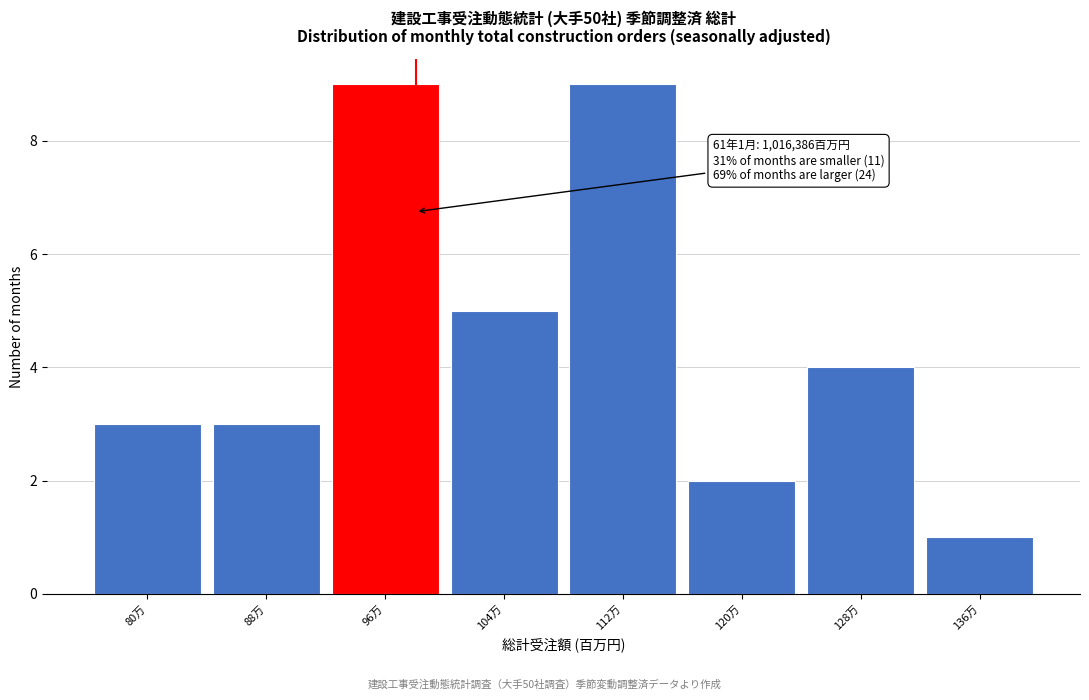

Reading left to right, transcribe all the data shown in this chart.

80万=3	88万=3	96万=9	104万=5	112万=9	120万=2	128万=4	136万=1